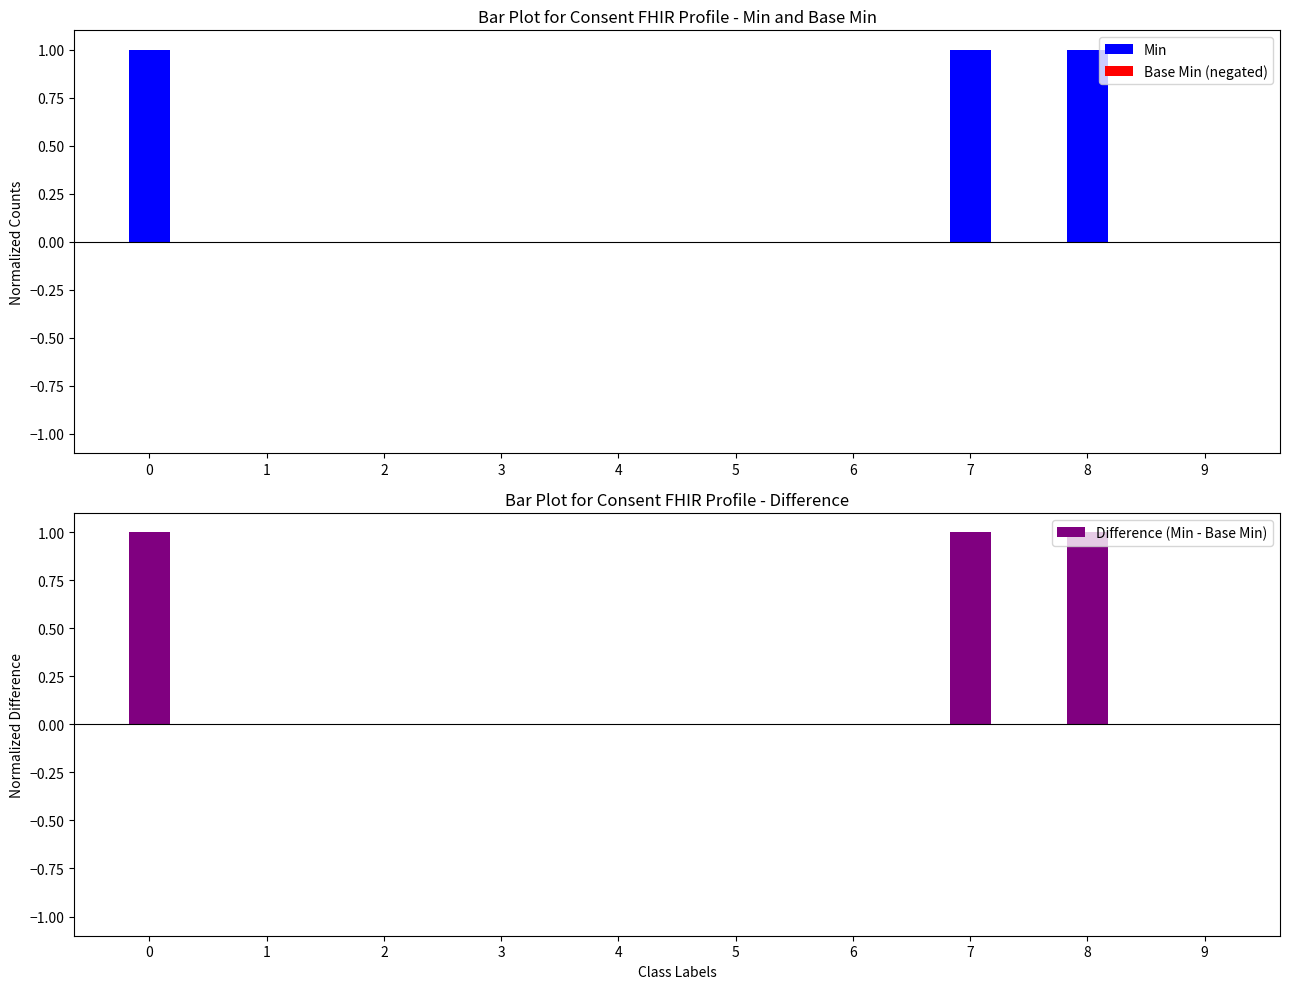

Which series changed the most between 1 and 3?

Min